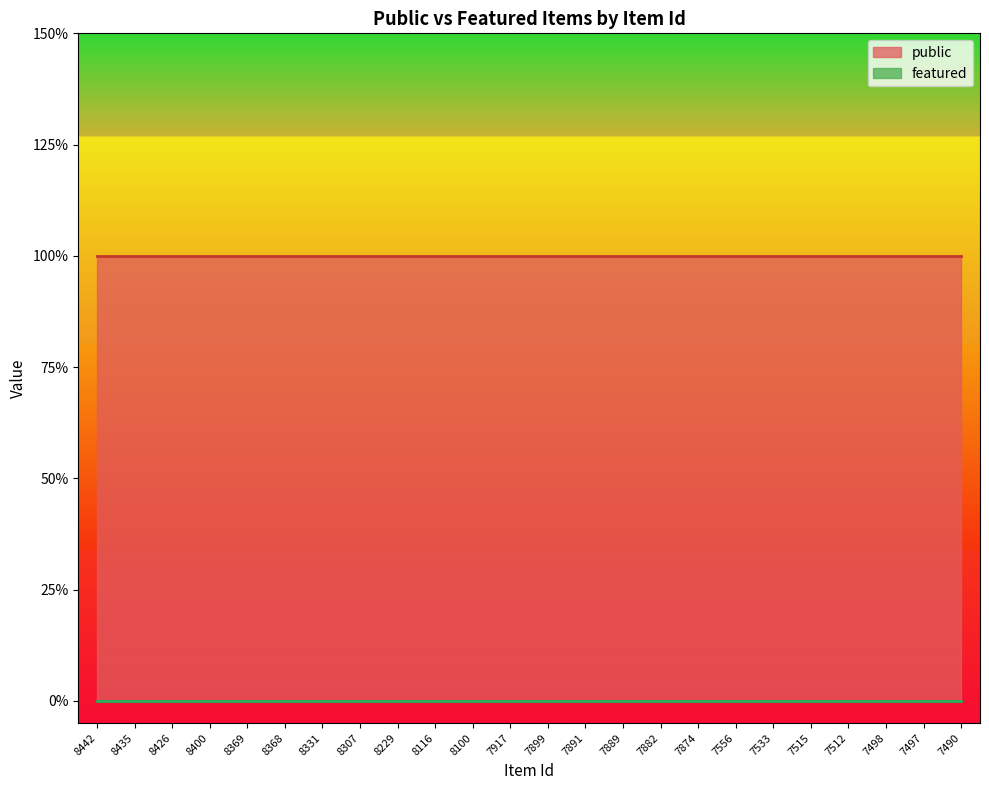

How many data points does each series have?

24